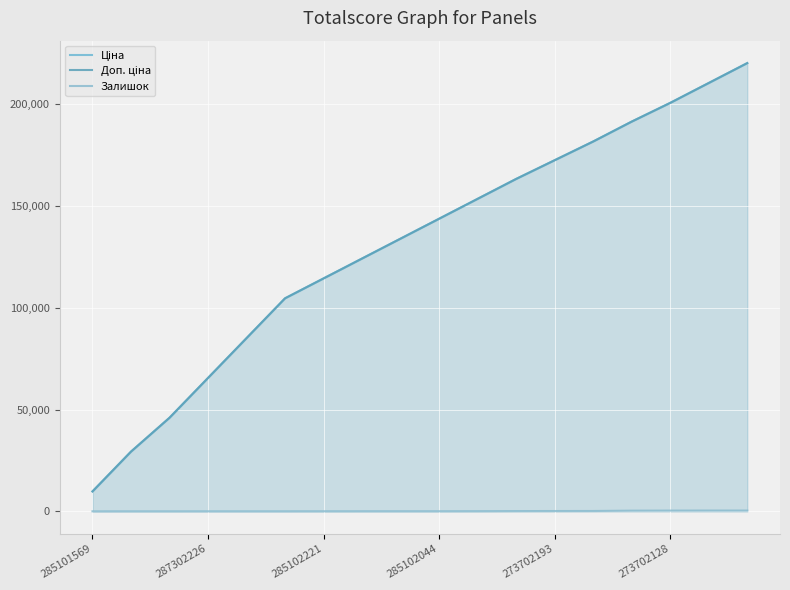

How many distinct data groups are displayed?

3